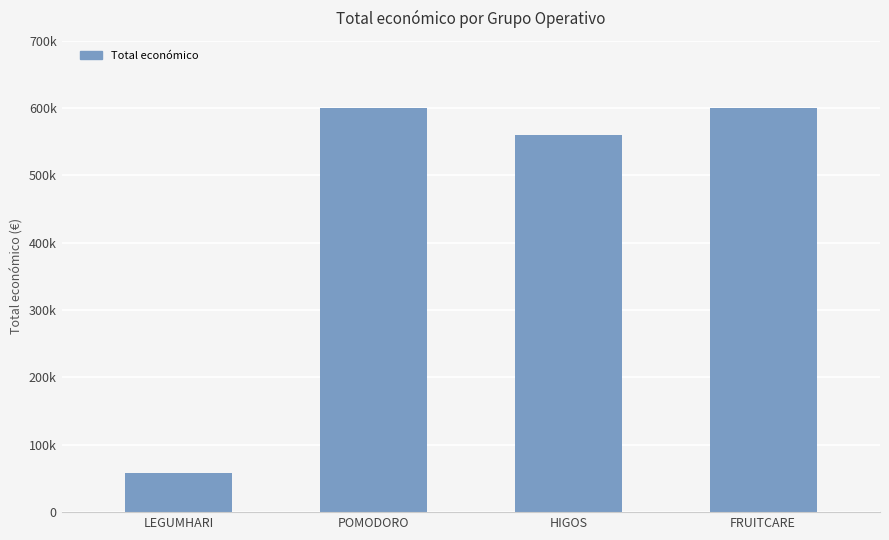

Between HIGOS and FRUITCARE, which is larger?

FRUITCARE